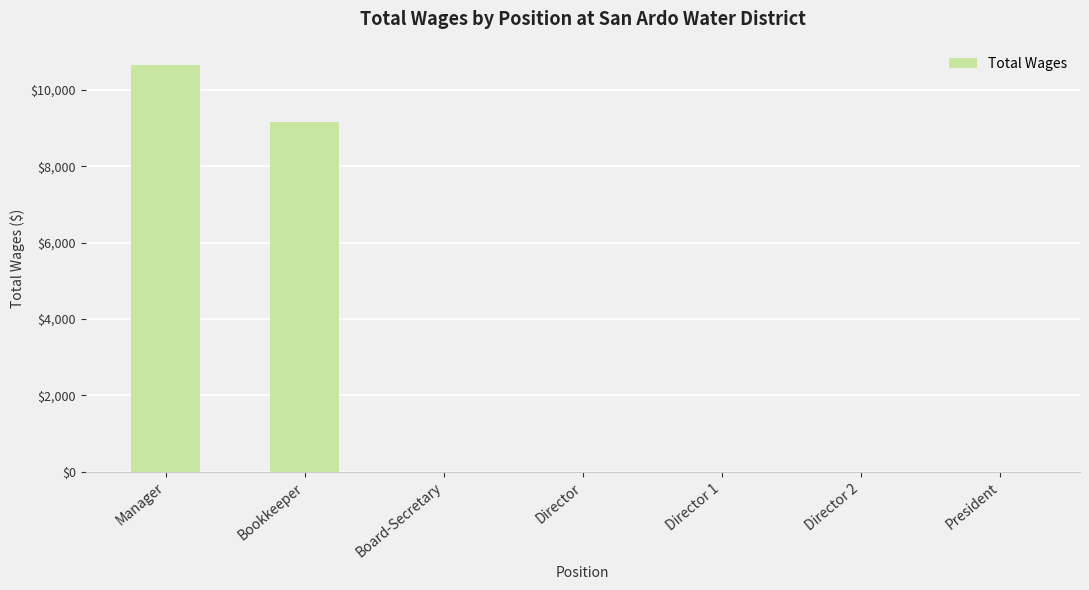

At which category does the chart reach its peak across all series?

Manager